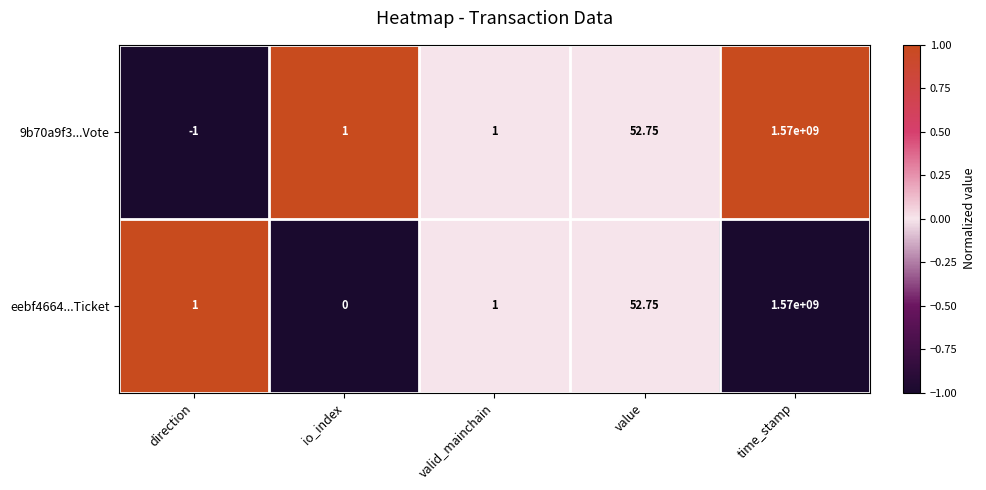

At which category does the chart reach its peak across all series?

time_stamp